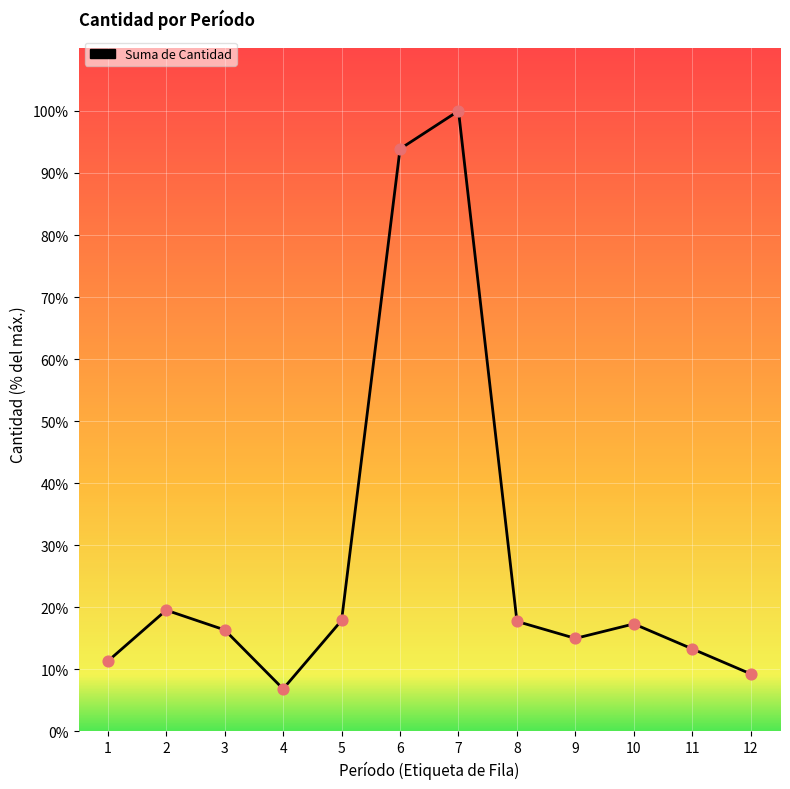

Is this an area chart (filled region under the line)?

No